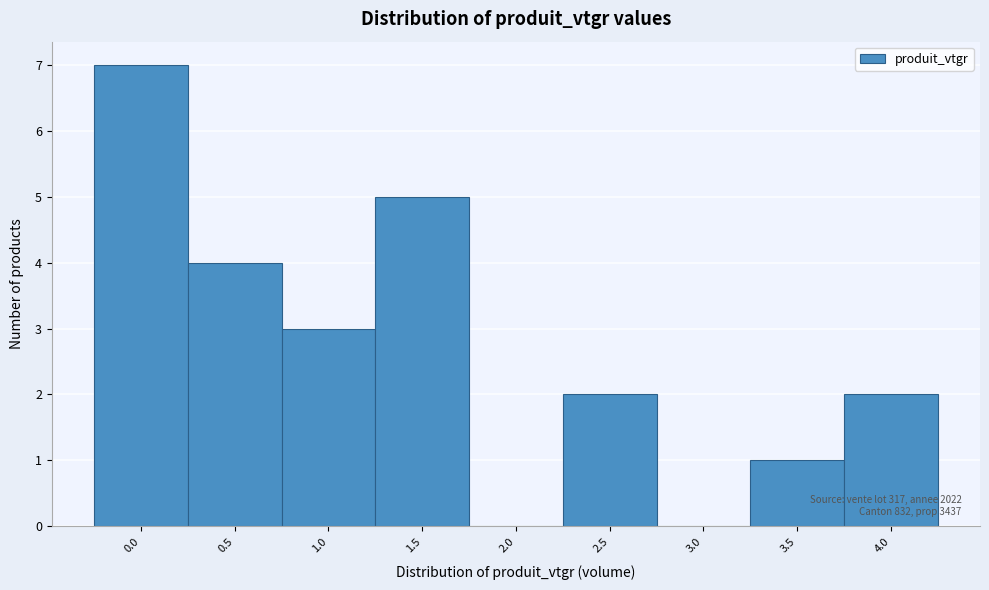

Reading right to left, extract all data points from this chart.

4.0=2	3.5=1	3.0=0	2.5=2	2.0=0	1.5=5	1.0=3	0.5=4	0.0=7